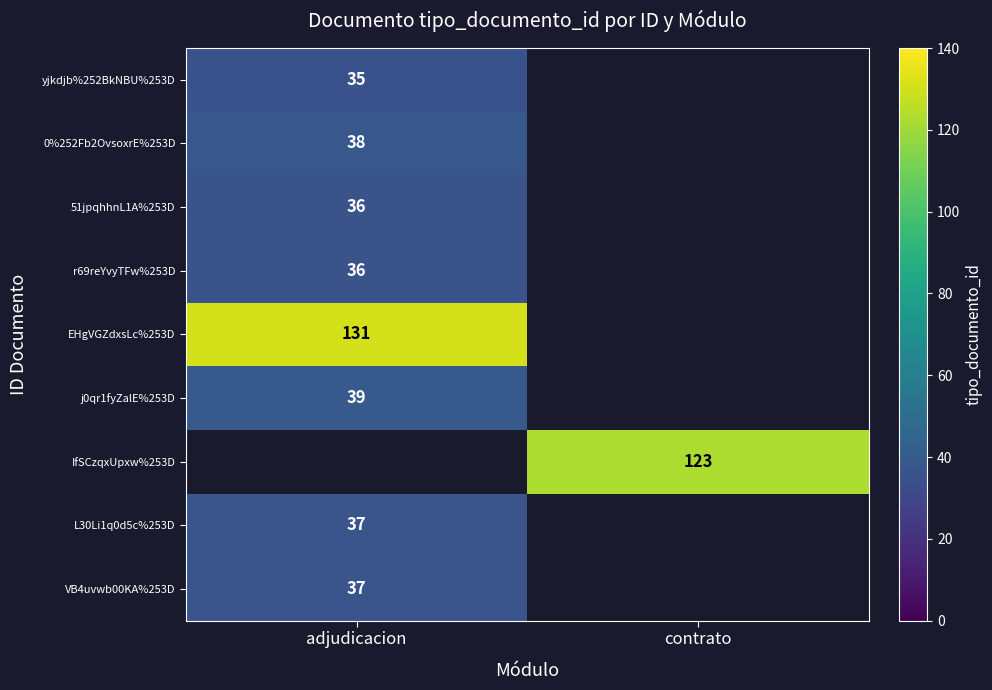

What is the maximum value shown in the chart?

131.0